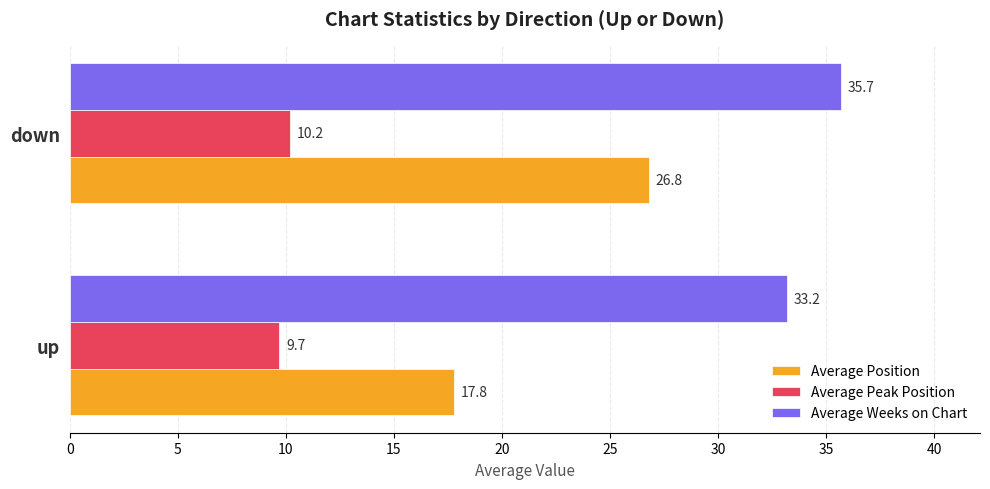

What is the difference between the maximum and minimum values in the Average Peak Position series?

0.5